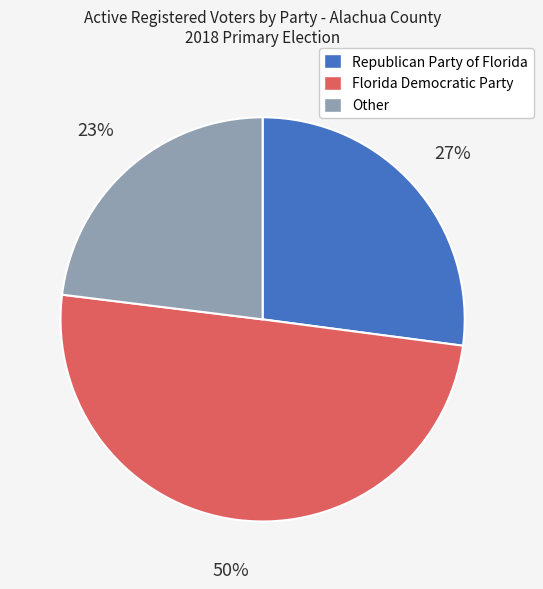

Is the sum of Florida Democratic Party and Other greater than half?

Yes